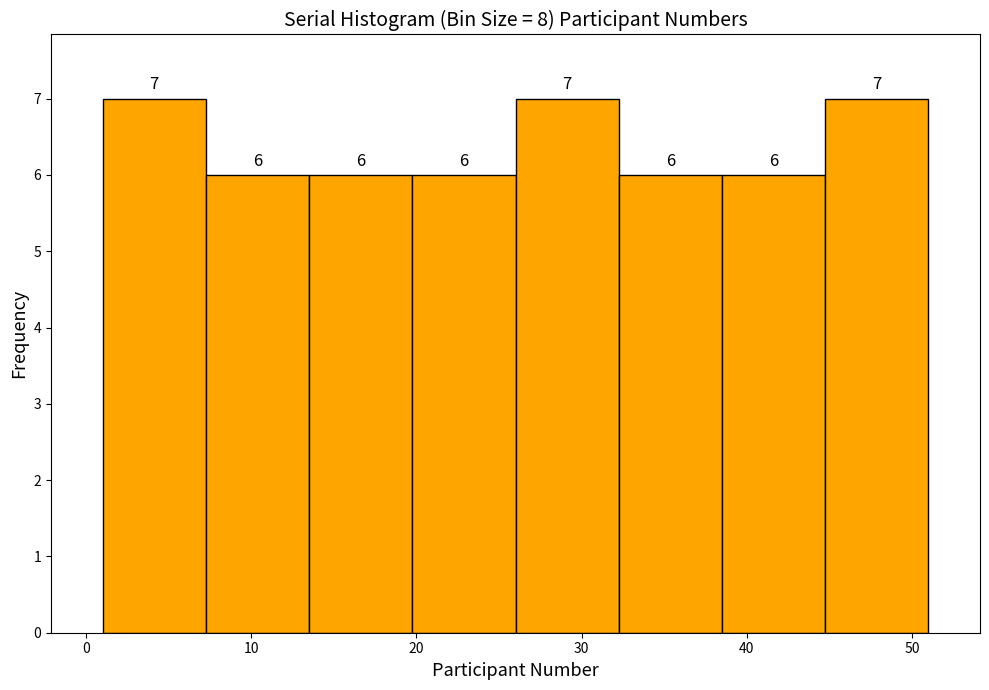

What is the height of the bar covering 45 to 51 on the x-axis? The bar edges are not printed on the chart, so give them approximately, as read against the axis.

7